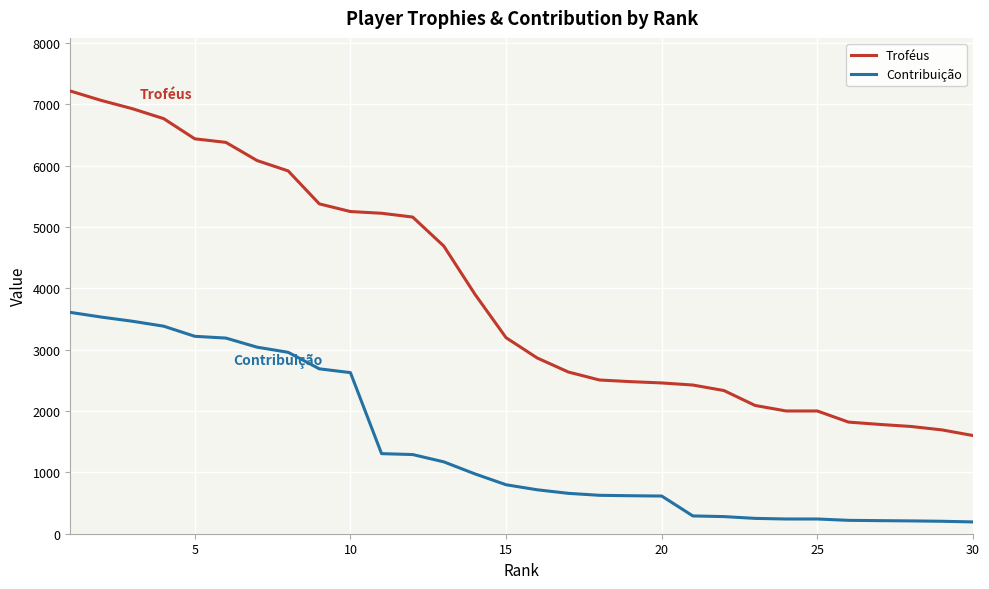

What is the lowest value of the Contribuição series?

192